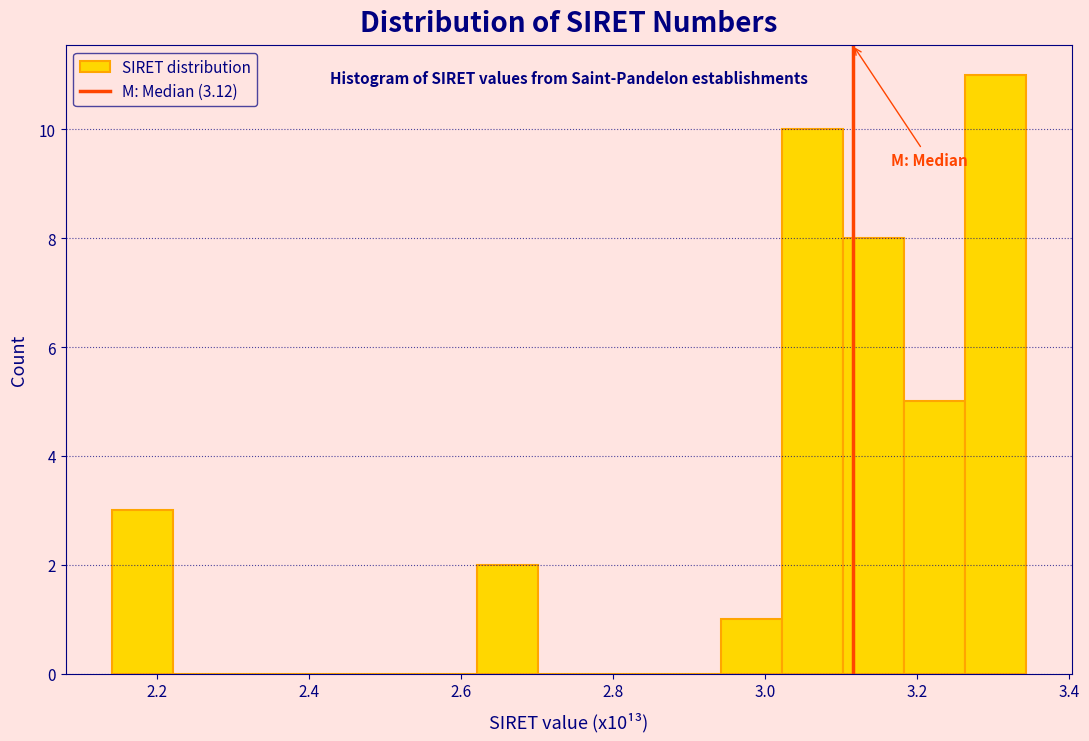

Reading left to right, transcribe this chart: for each bar, give the range it covers on the x-axis and its height. Neither the bar edges nor the heights are printed on the chart, so give them approximately, as read against the axes.

2.14 to 2.22: 3
2.22 to 2.30: 0
2.30 to 2.38: 0
2.38 to 2.46: 0
2.46 to 2.54: 0
2.54 to 2.62: 0
2.62 to 2.70: 2
2.70 to 2.78: 0
2.78 to 2.86: 0
2.86 to 2.94: 0
2.94 to 3.02: 1
3.02 to 3.10: 10
3.10 to 3.18: 8
3.18 to 3.26: 5
3.26 to 3.34: 11